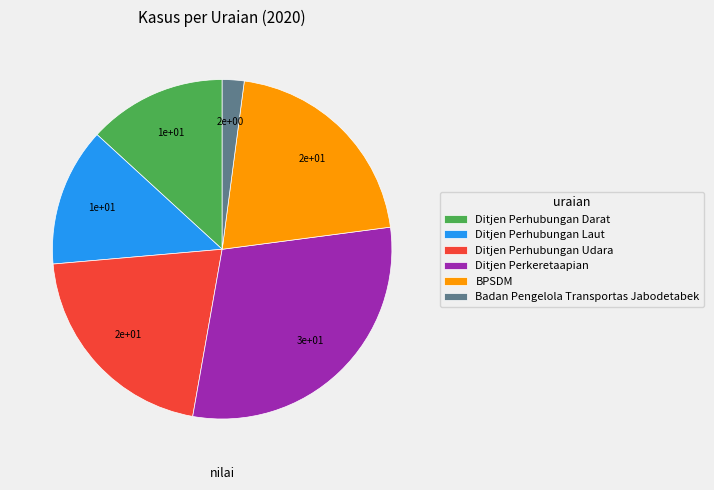

Does any single category account for the majority?

No